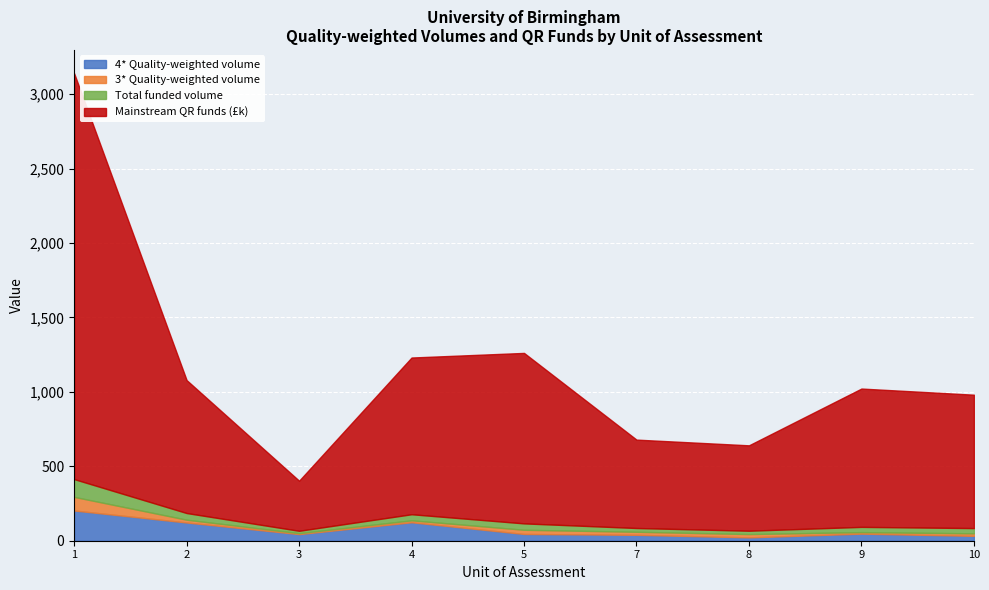

What are all the series names shown in the legend?

4* Quality-weighted volume, 3* Quality-weighted volume, Total funded volume, Mainstream QR funds (£k)